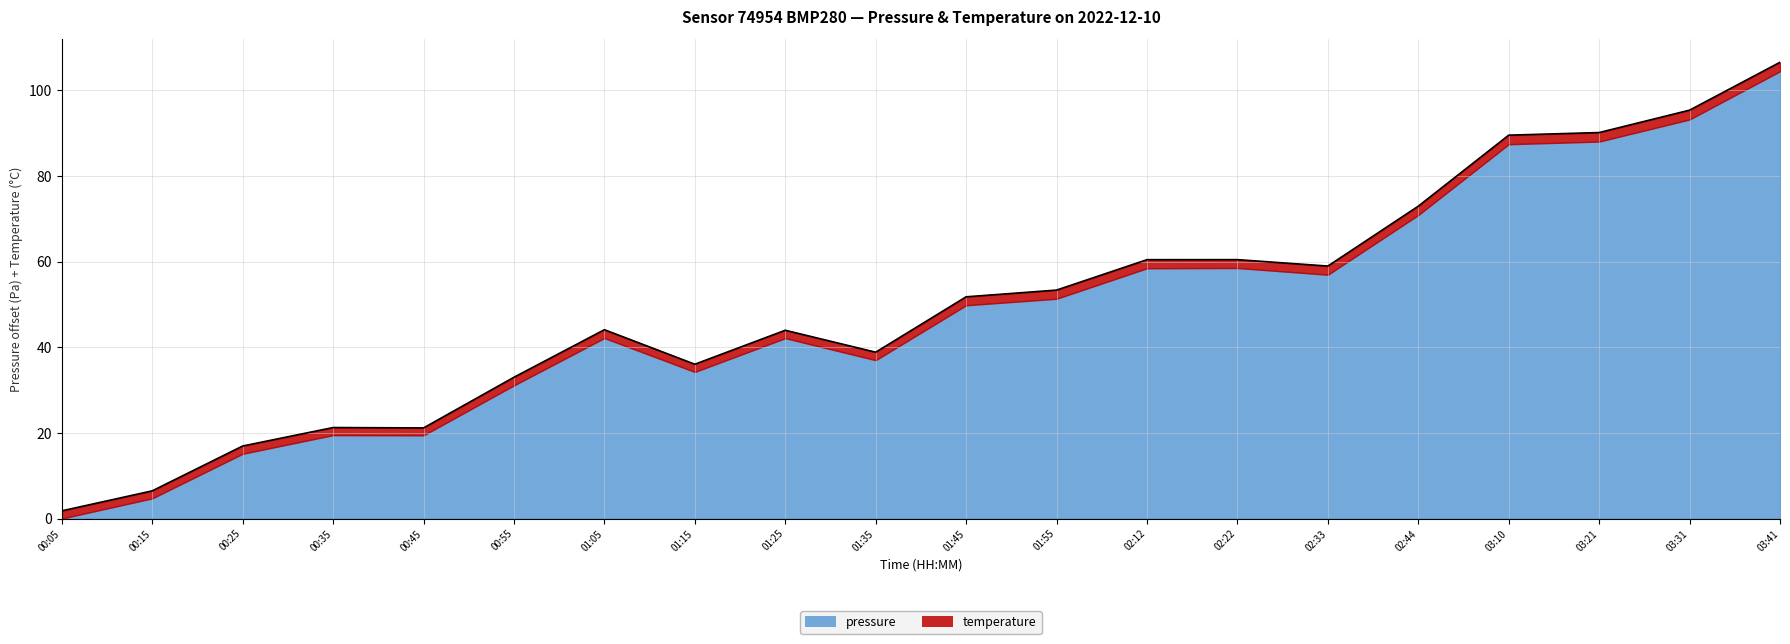

Rank the categories by value from lowest to highest.

00:05, 00:15, 00:25, 00:45, 00:35, 00:55, 01:15, 01:35, 01:25, 01:05, 01:45, 01:55, 02:33, 02:12, 02:22, 02:44, 03:10, 03:21, 03:31, 03:41